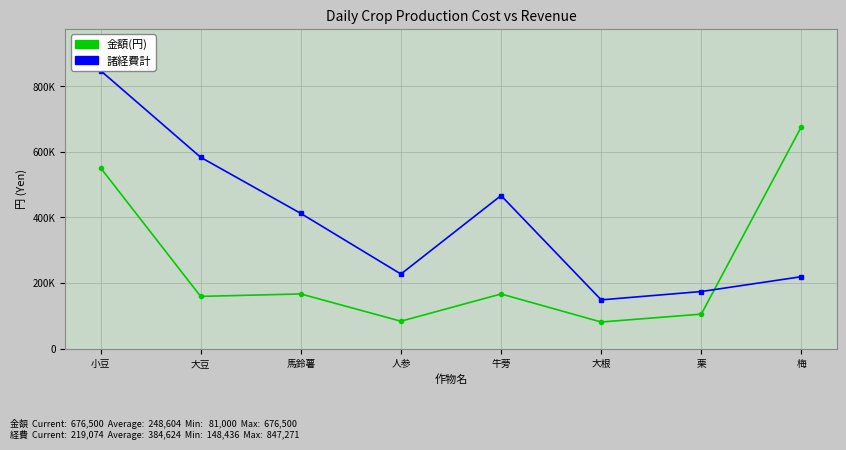

Reading right to left, what are all the values shown in this chart?

金額(円): 676500	105000	81000	166400	83400	166450	159050	551035
諸経費計: 219074	173877	148436	466280	227116	411972	582970	847271